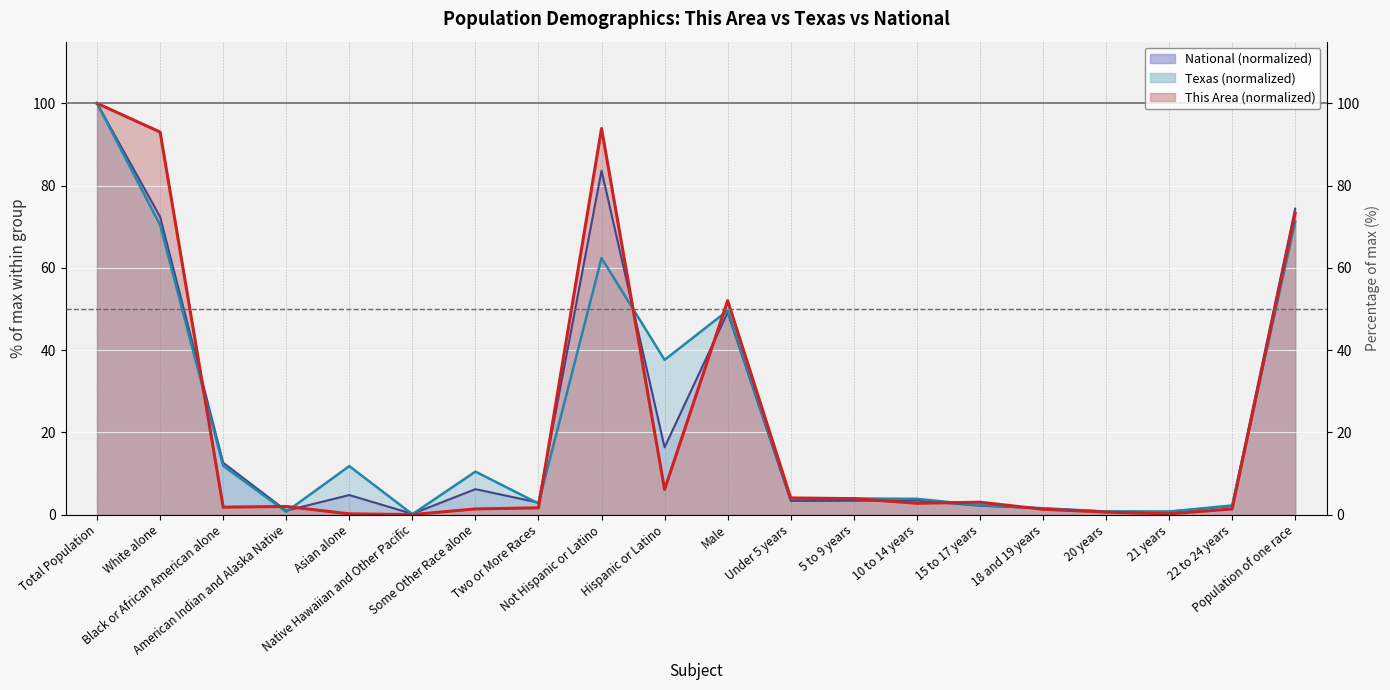

What is the approximate value of Texas at Asian alone?

11.8